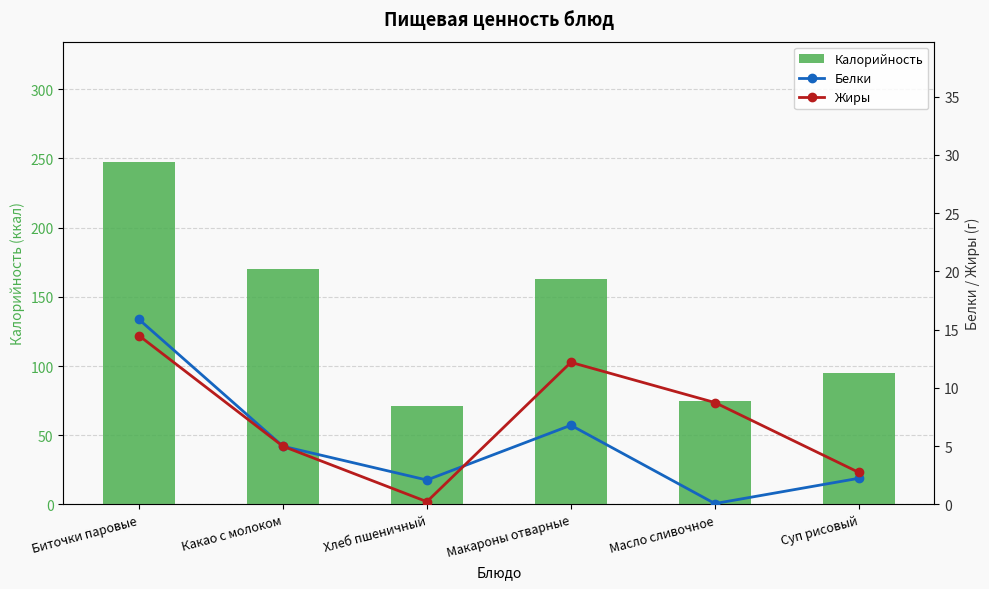

Reading right to left, transcribe all the data shown in this chart.

Калорийность: Суп рисовый=95.0	Масло сливочное=74.9	Макароны отварные=163.0	Хлеб пшеничный=71.0	Какао с молоком=170.0	Биточки паровые=247.7
Белки: Суп рисовый=2.2	Масло сливочное=0.1	Макароны отварные=6.8	Хлеб пшеничный=2.1	Какао с молоком=5.0	Биточки паровые=15.9
Жиры: Суп рисовый=2.8	Масло сливочное=8.8	Макароны отварные=12.2	Хлеб пшеничный=0.2	Какао с молоком=5.0	Биточки паровые=14.5